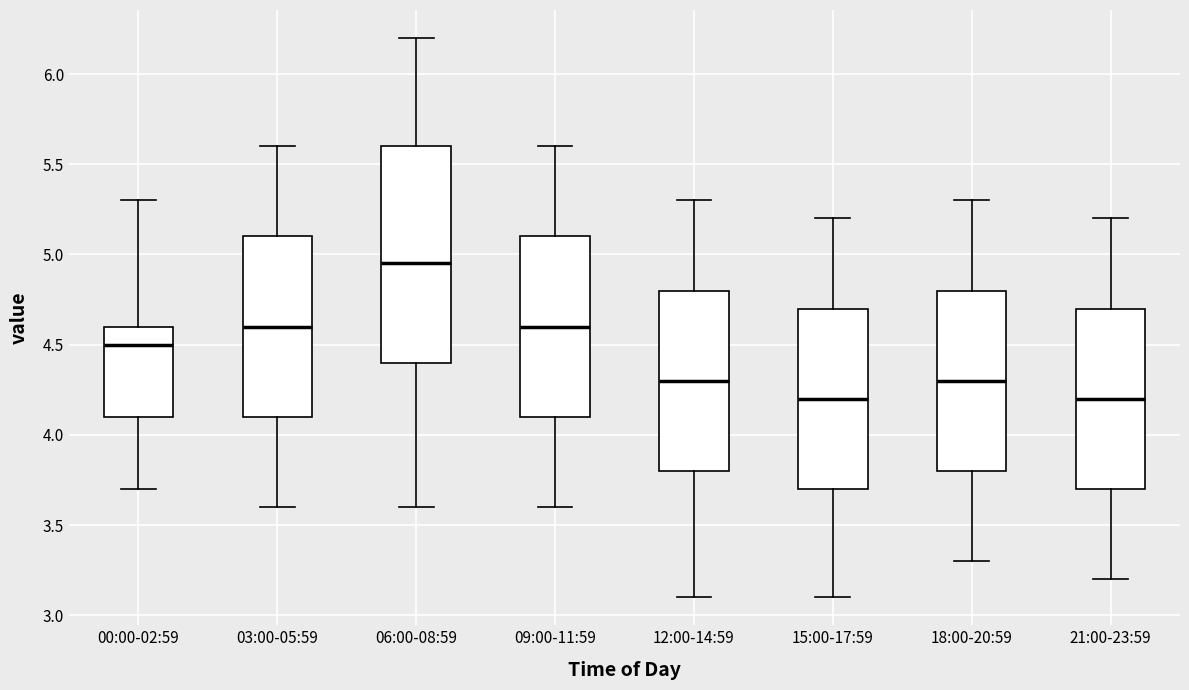

Which box's median line is the highest?

06:00-08:59